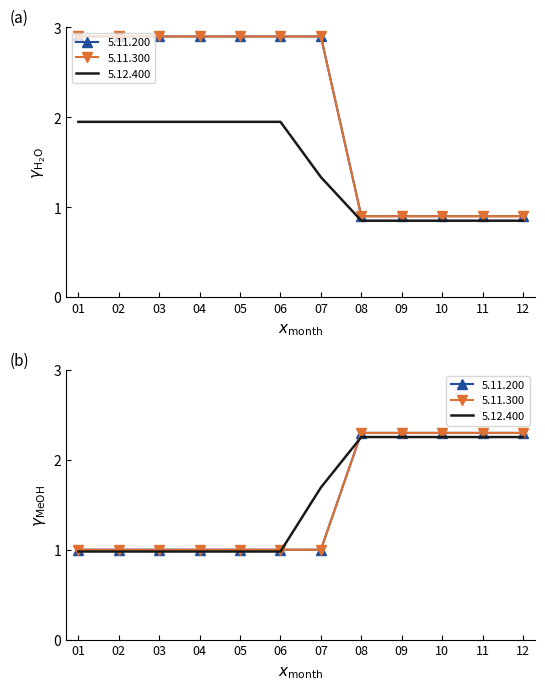

Rank the series at 09 from highest to lowest value.

5.11.300, 5.11.200, 5.12.400